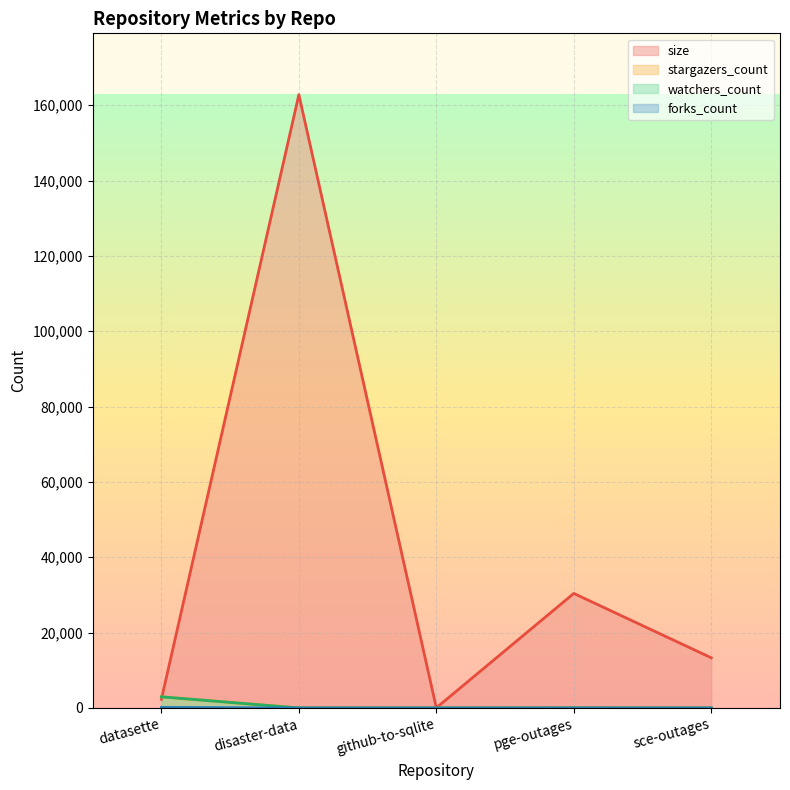

Which series has the largest total across all categories?

size